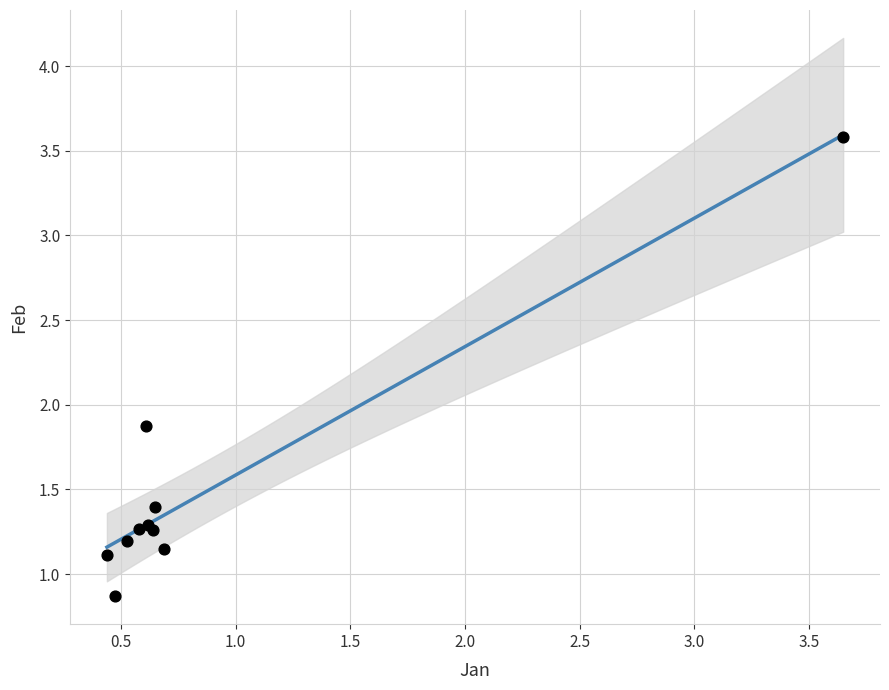

What Y value in the scatter plot is closest to 2?

1.9